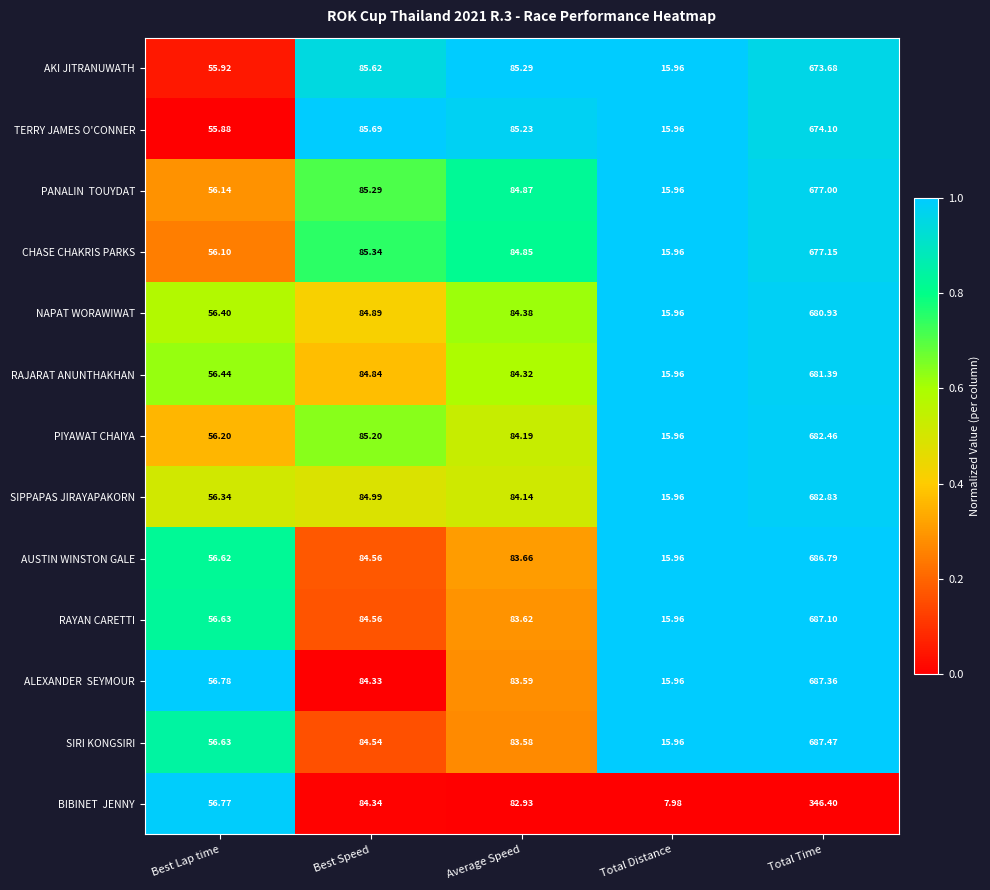

At which label is AUSTIN WINSTON GALE closest to 351?

Best Speed